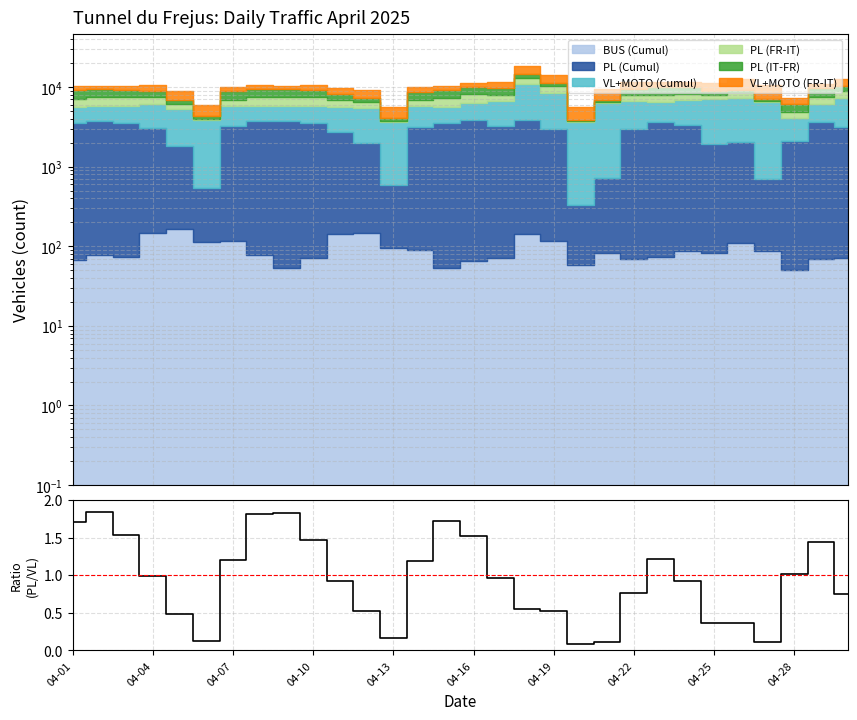

The chart shows a value of 1.2 at 22. True or false?

True